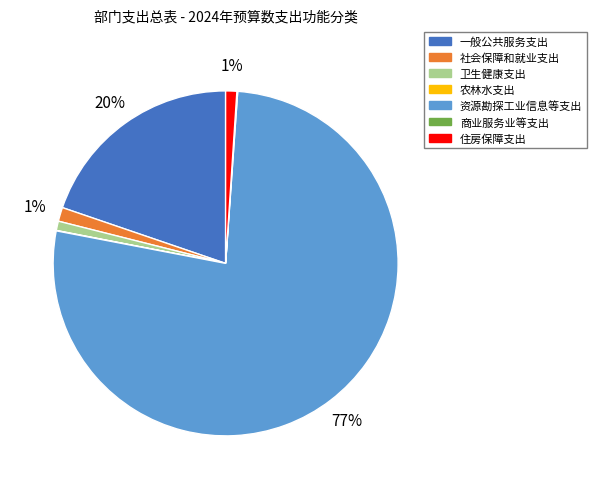

What is the largest slice in the pie chart?

资源勘探工业信息等支出